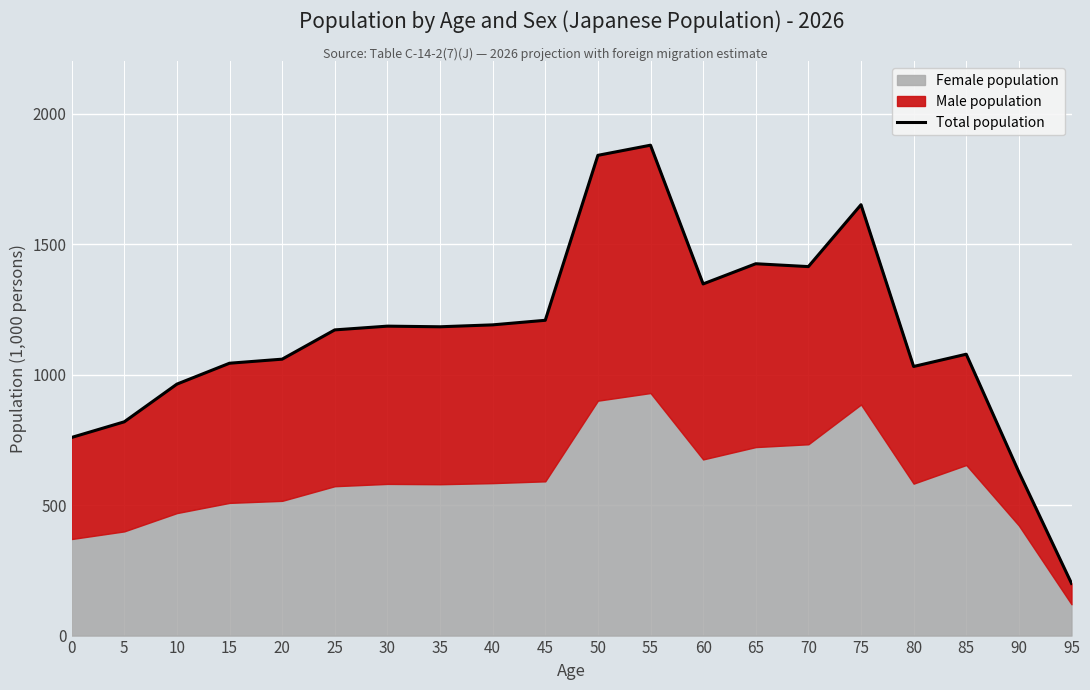

At which label does Total population reach its minimum?

95